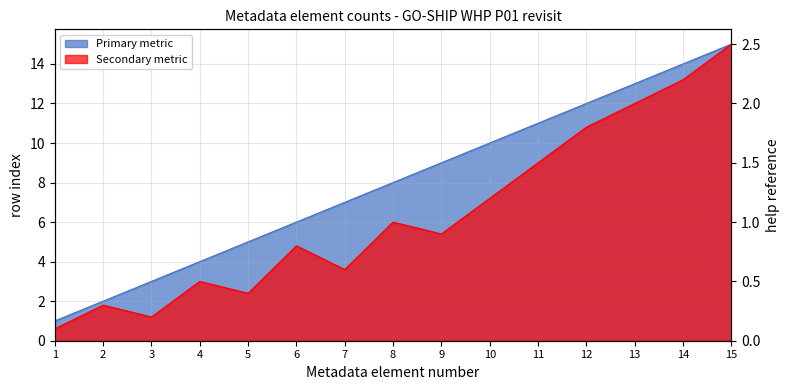

Is the value of Primary metric at 8 greater than the value of Secondary metric at 11?

Yes